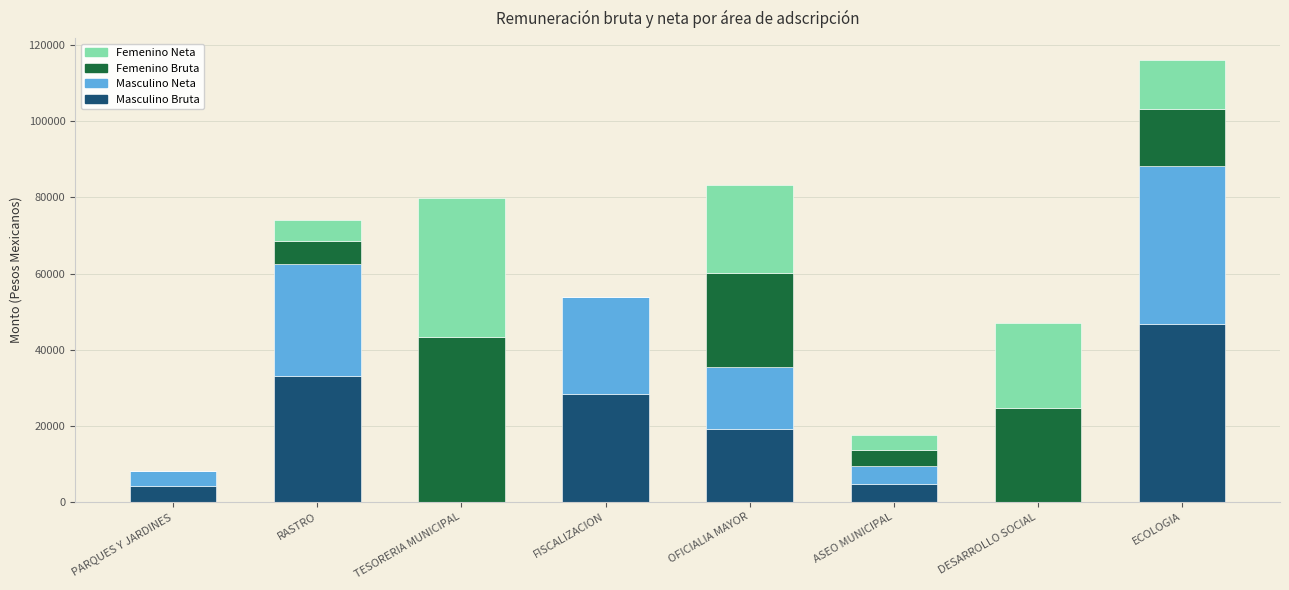

What is the sum of all Masculino Bruta values?

136115.3